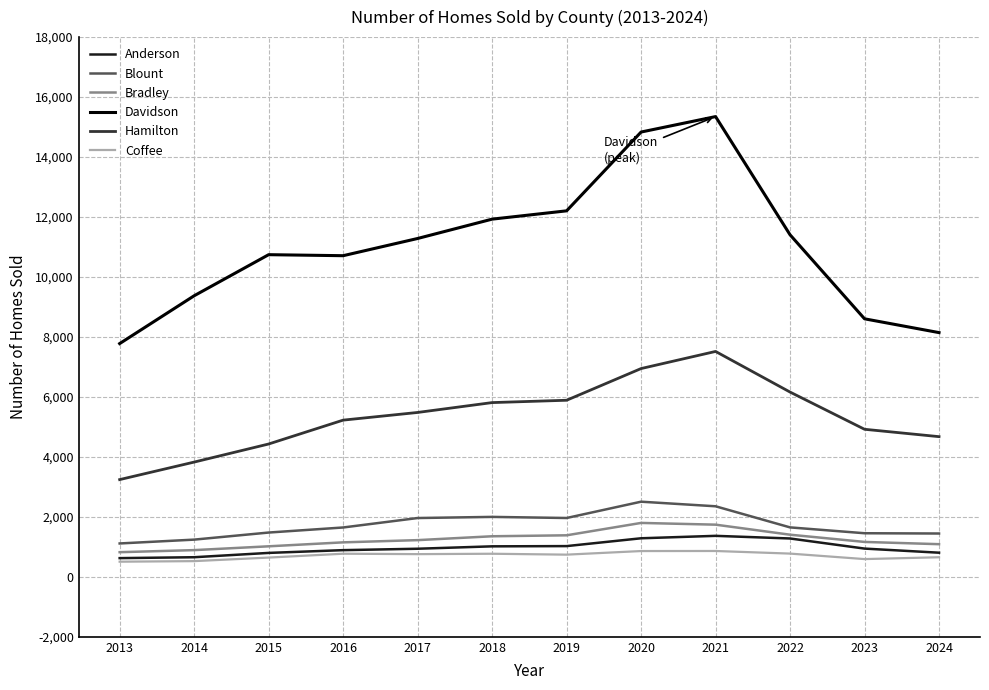

What is the minimum value shown in the chart?

505